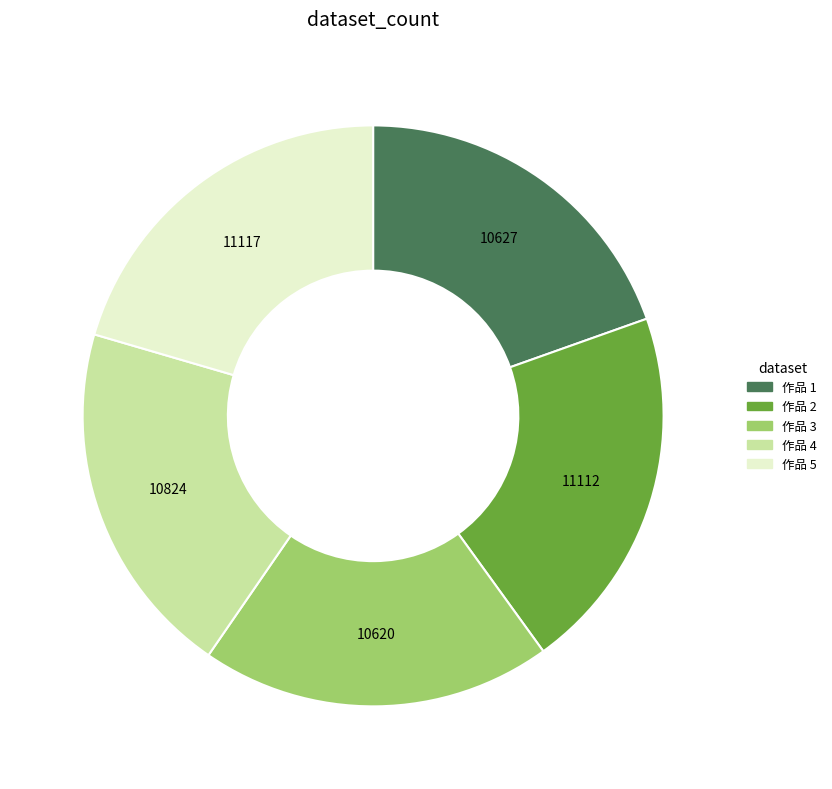

Is there any slice that represents more than half of the pie?

No